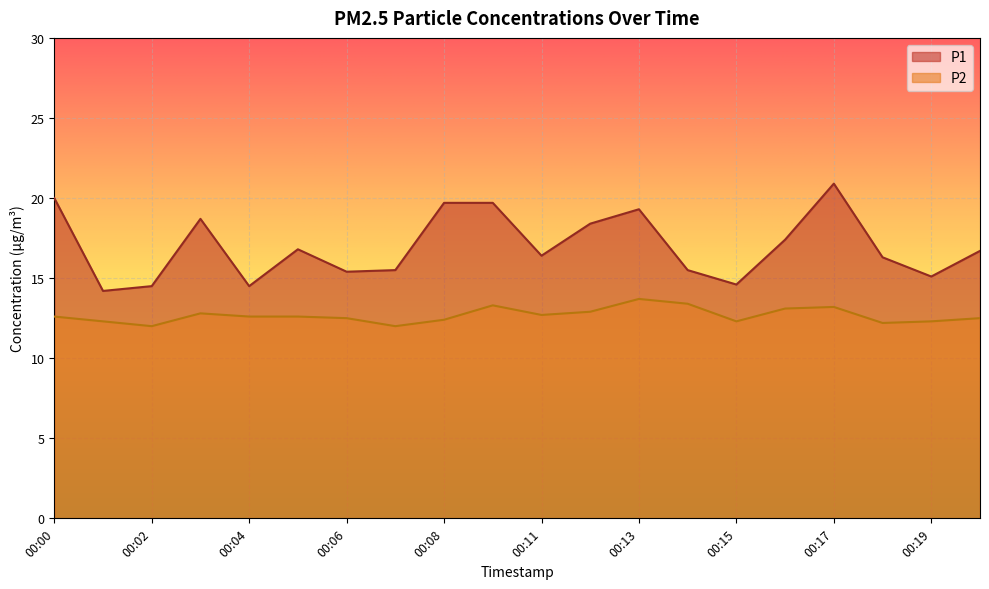

True or false: P2 and P1 cross at least once.

False